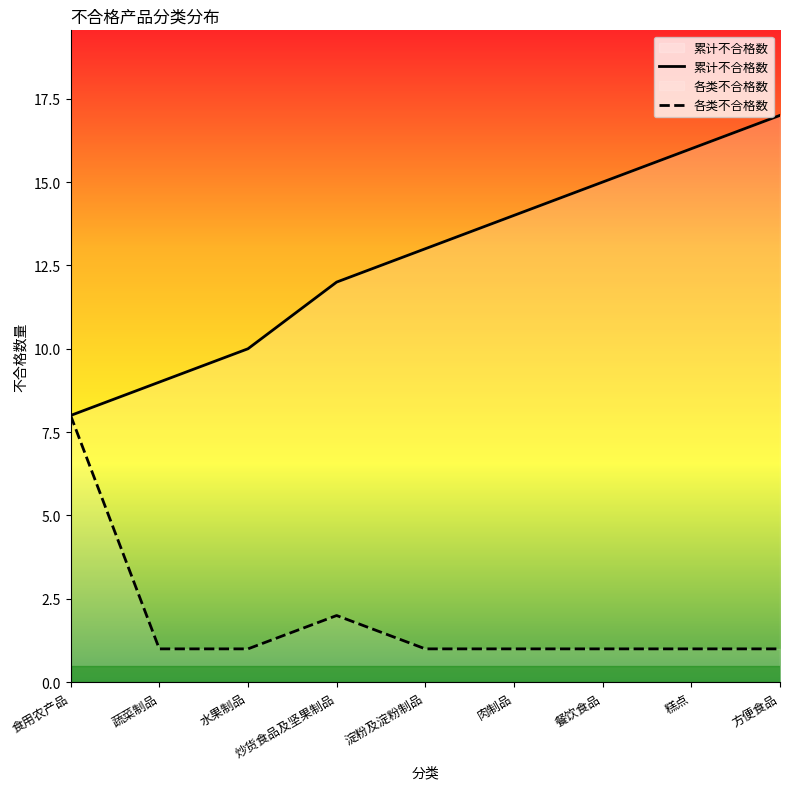

True or false: 各类不合格数 has a value of 1 at 淀粉及淀粉制品.

True